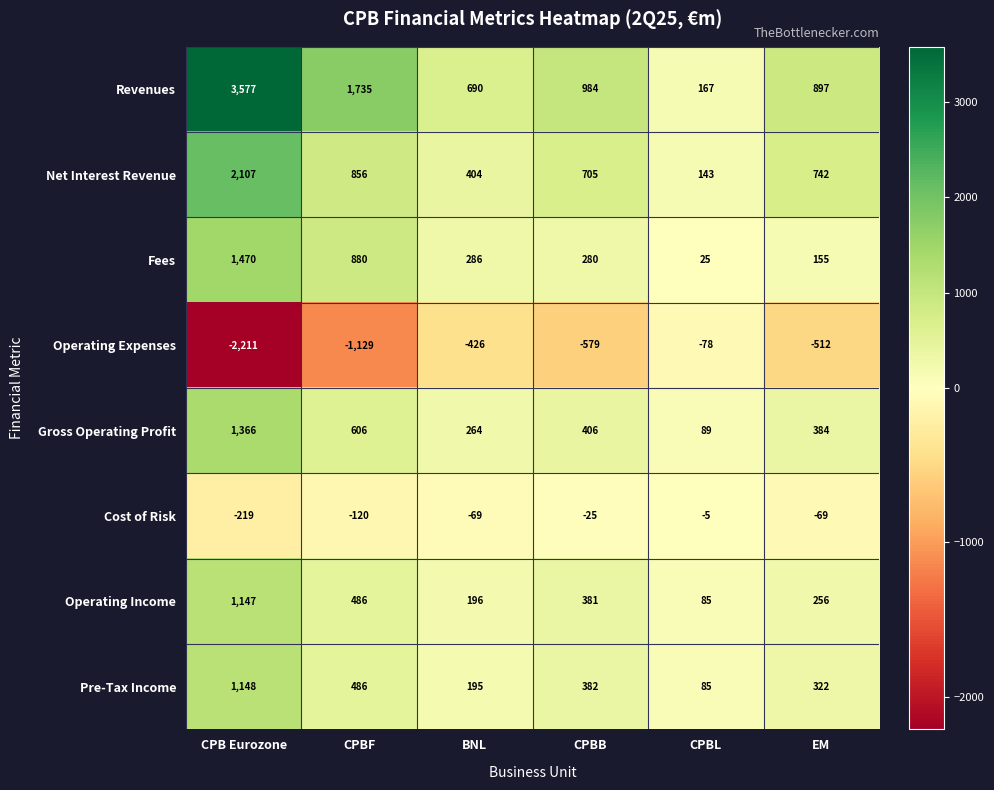

What is the sum of the Operating Expenses values at CPBB and BNL?

-1005